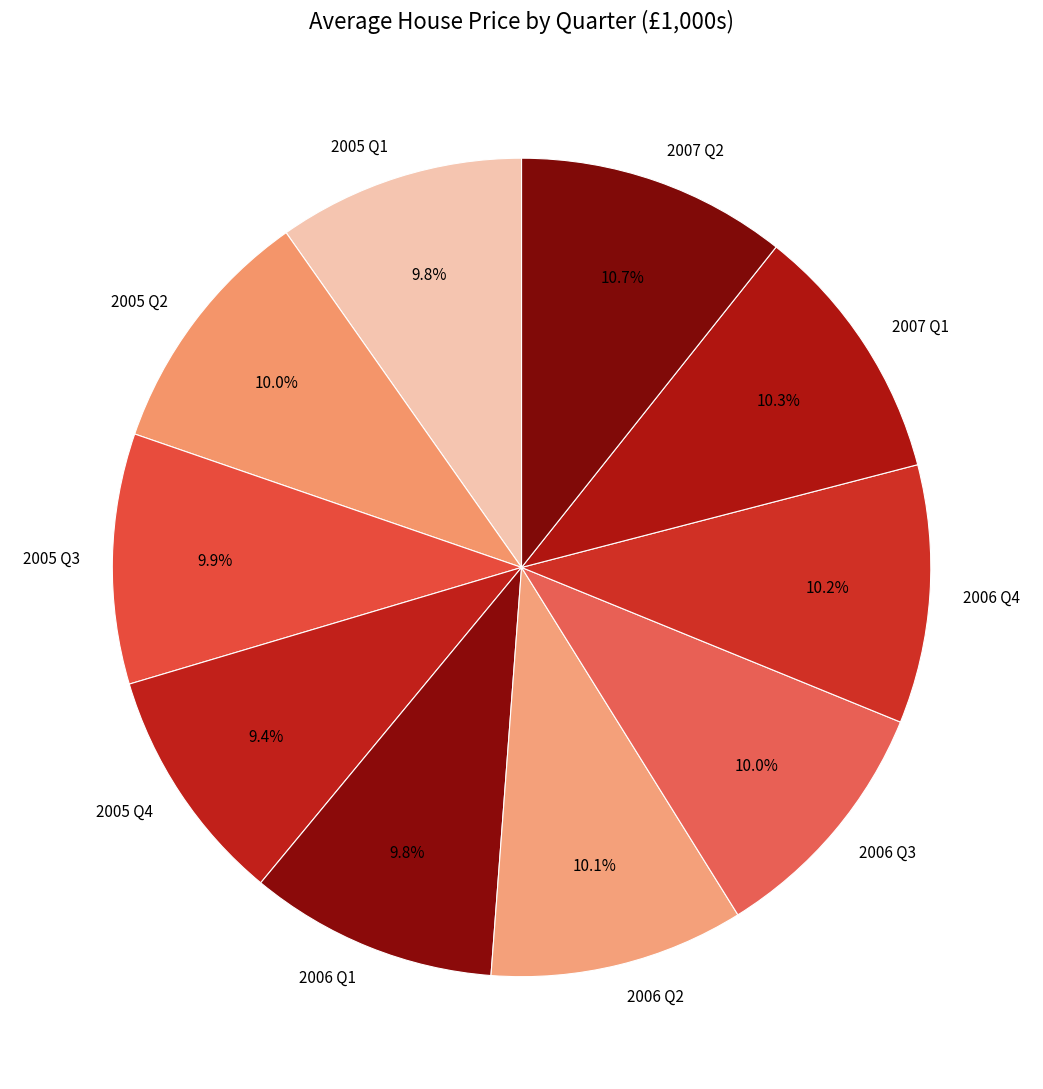

What percentage is the 2005 Q1 slice, to the nearest percent?

10%